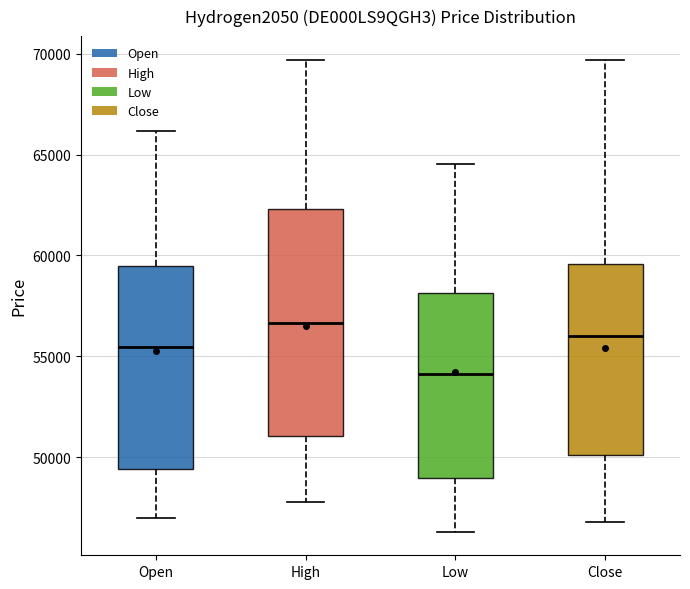

Where is the lower edge of the box for Close on the y-axis? The values are not printed on the chart, so give them approximately, as read against the axis.

50000